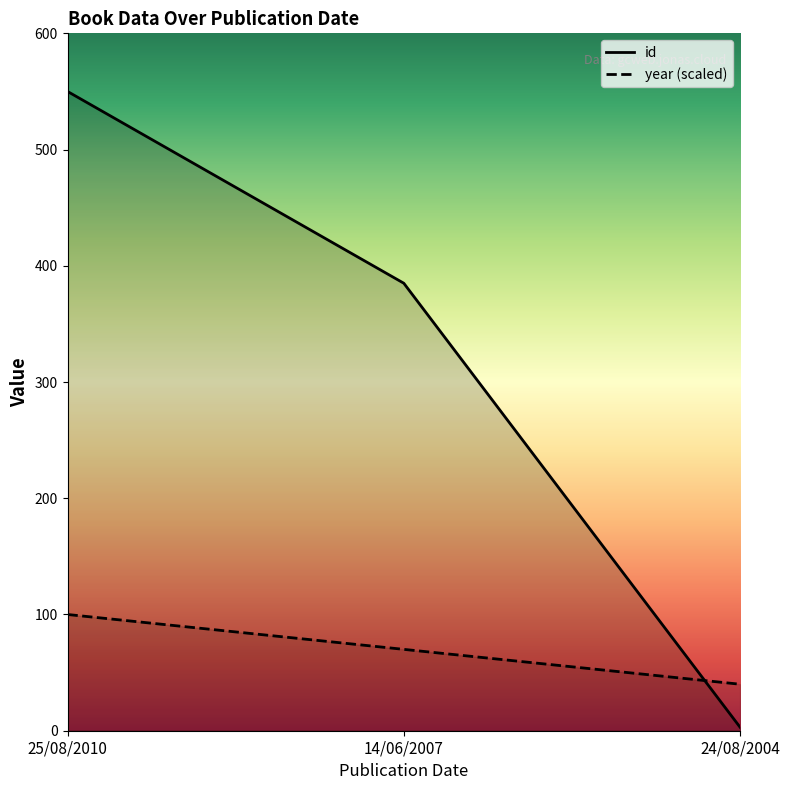

How many values in the id series are below 385?

1